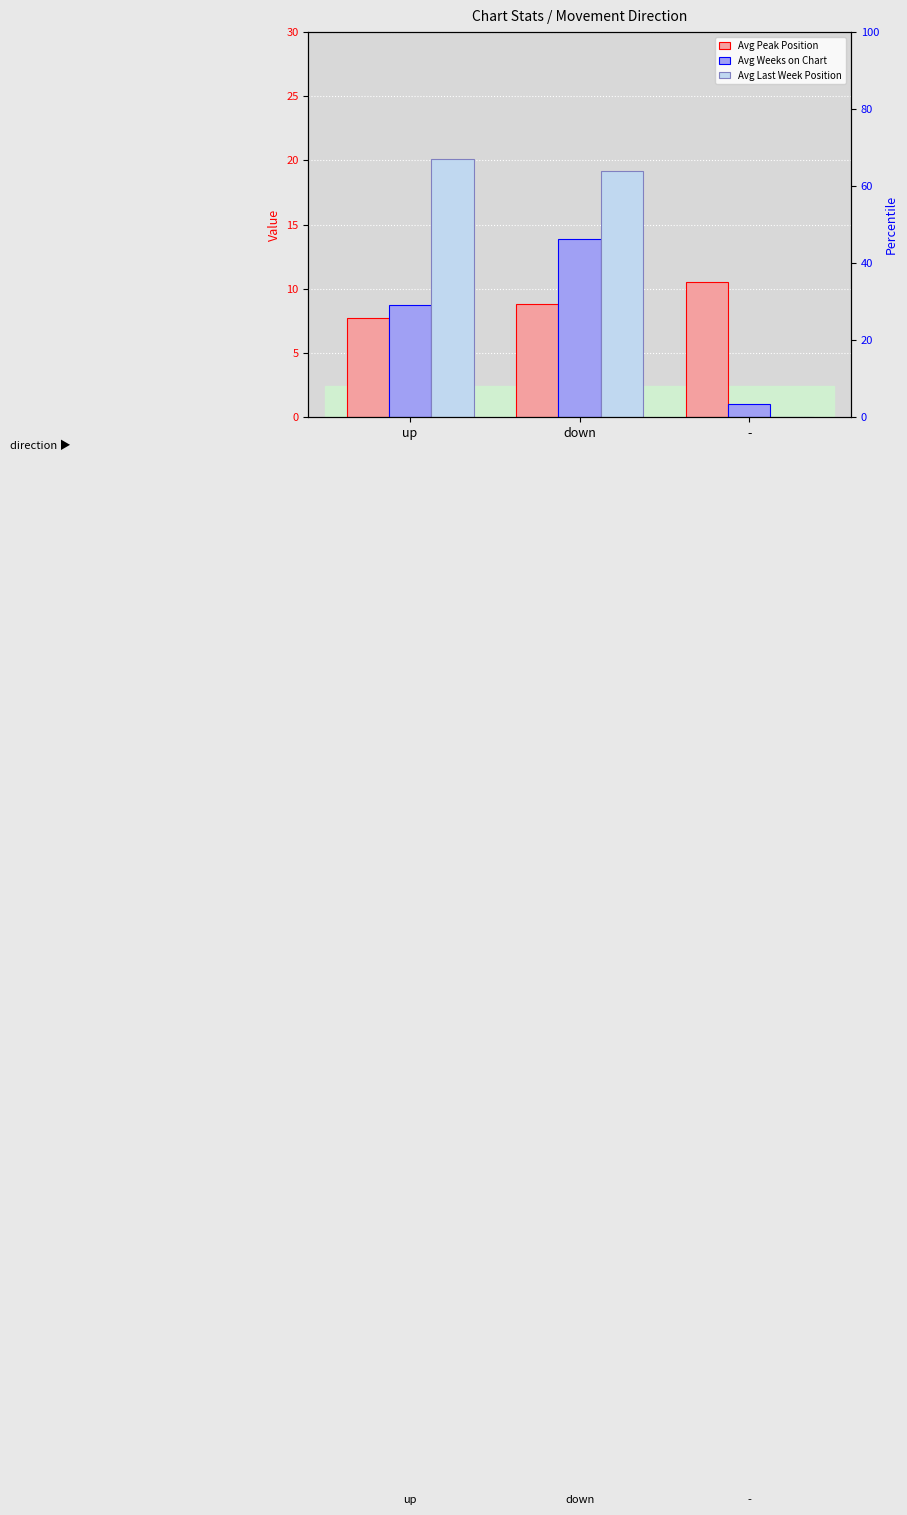

What is the difference between the Avg Peak Position values at - and up?

2.8